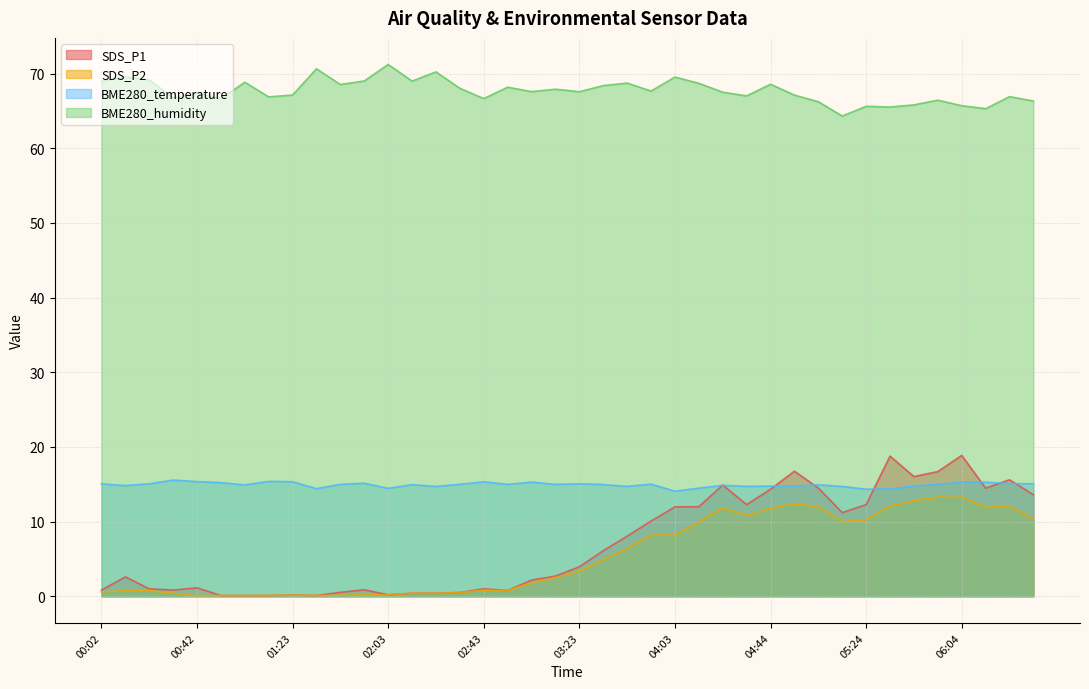

What is the minimum value for SDS_P1?

0.1